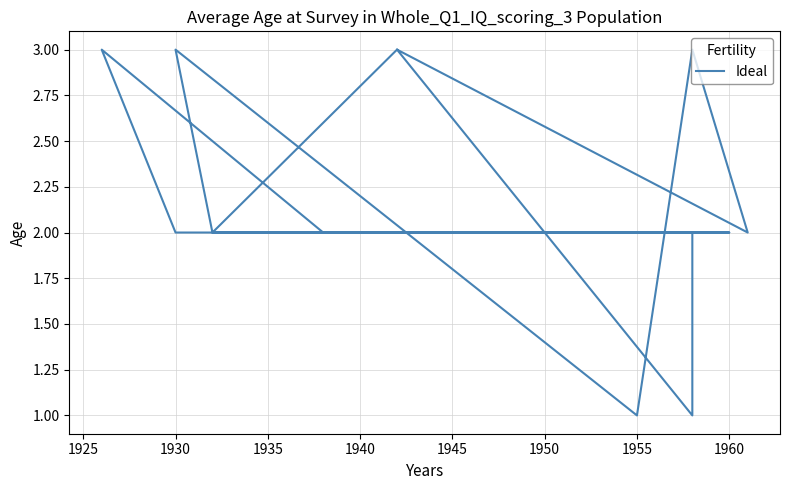

Reading left to right, list all the values displayed in this chart.

3	2	2	3	2	2	2	2	2	2	2	1	3	2	3	1	3	2	2	2